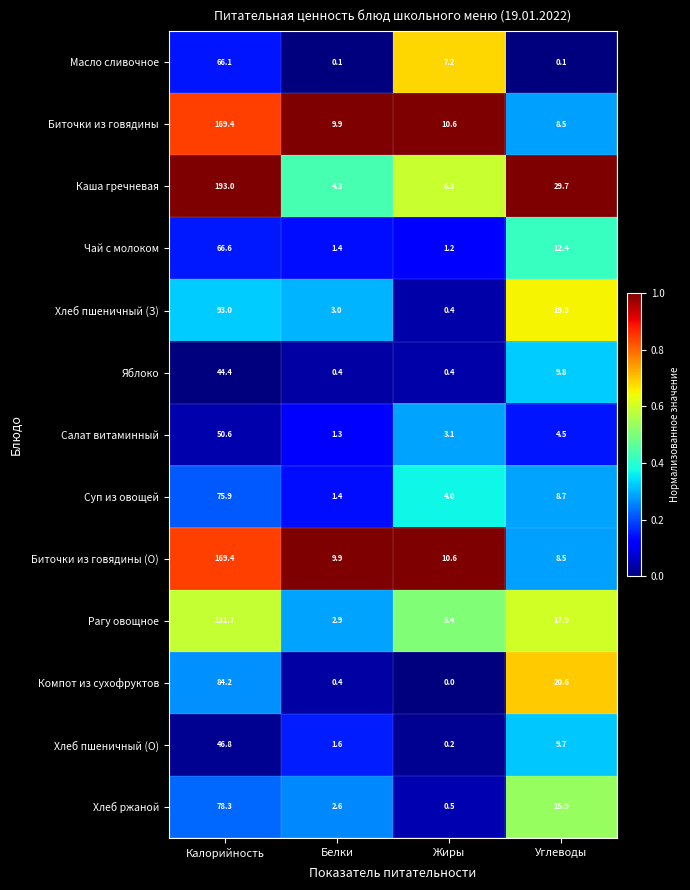

Which series changed the most between Жиры and Углеводы?

Каша гречневая